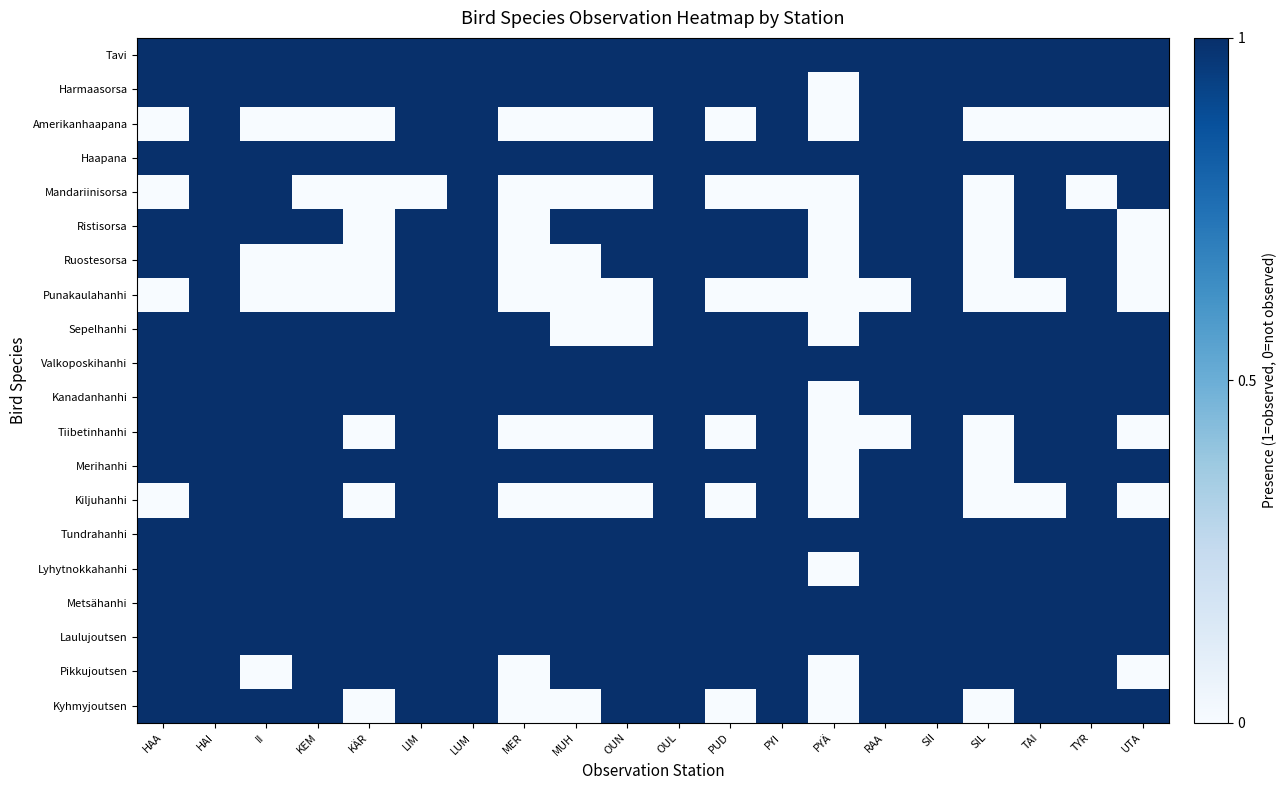

What is the total value across all series at HAI?

20